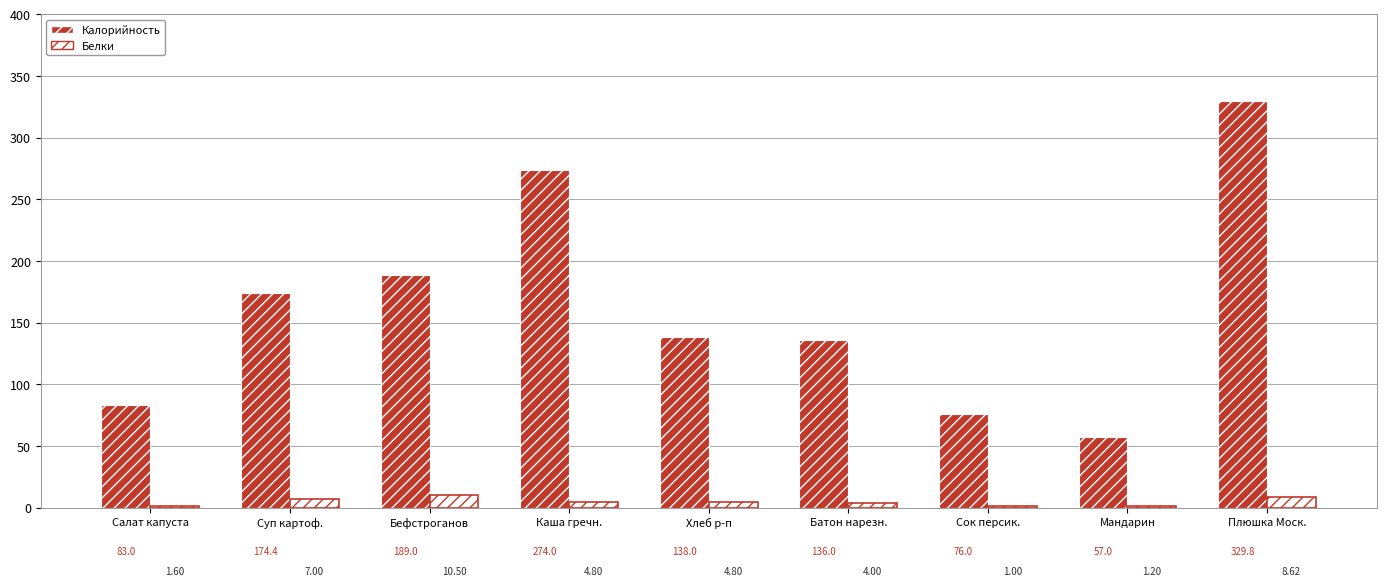

Where does the Калорийность series first go above 138?

Суп картоф.